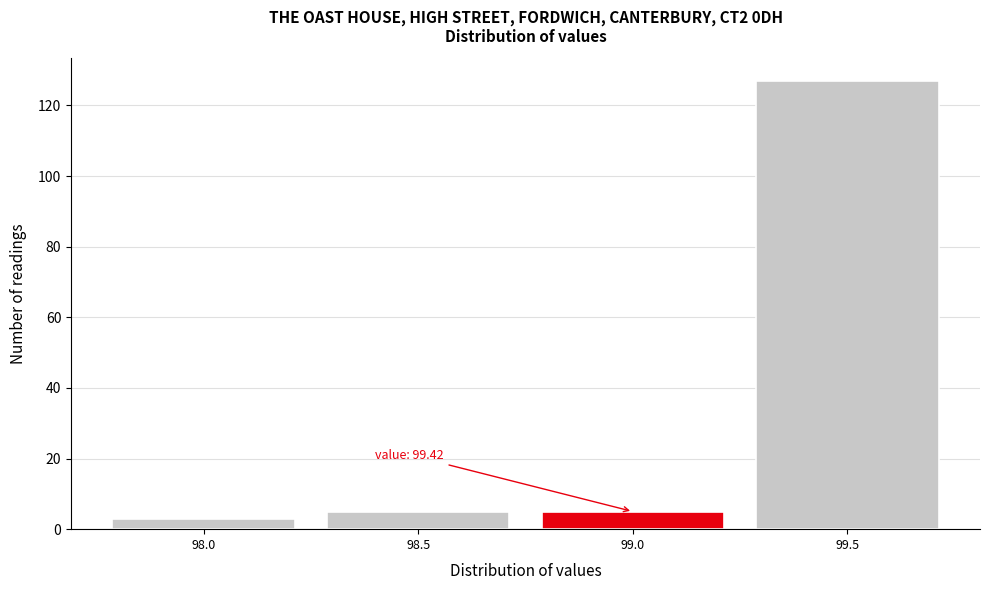

Reading right to left, extract all data points from this chart.

99.5=127	99.0=5	98.5=5	98.0=3